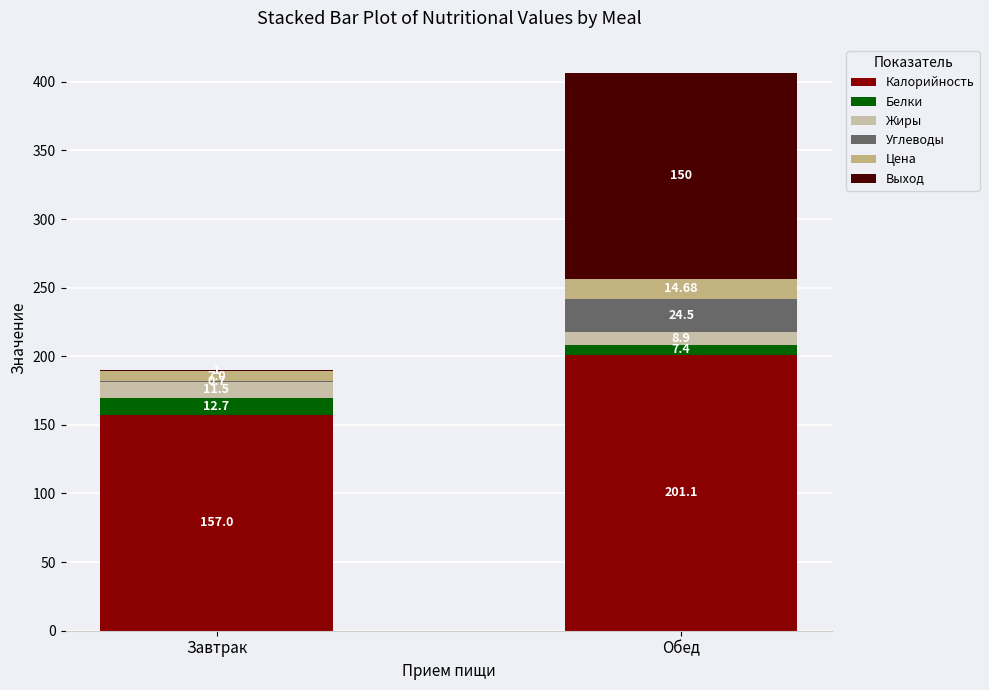

What is the total value across all series at Завтрак?

189.9